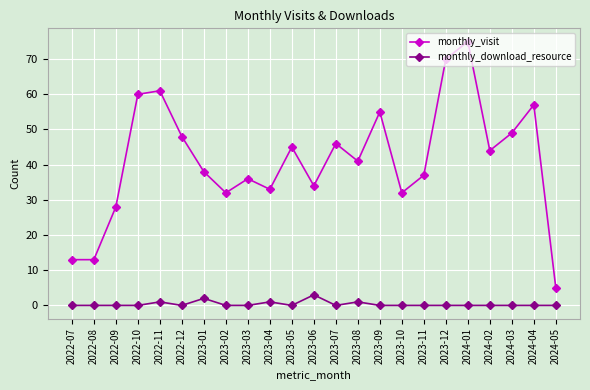

What is the sum of the monthly_visit values at 2024-03 and 2023-12?

119